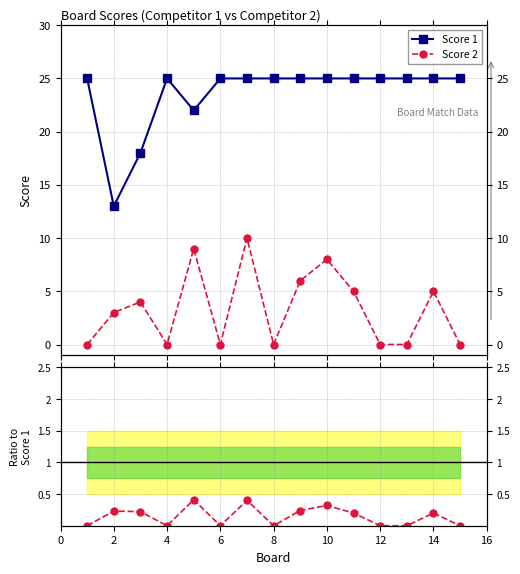

How many interior local valleys does the Score 1 series have?

2